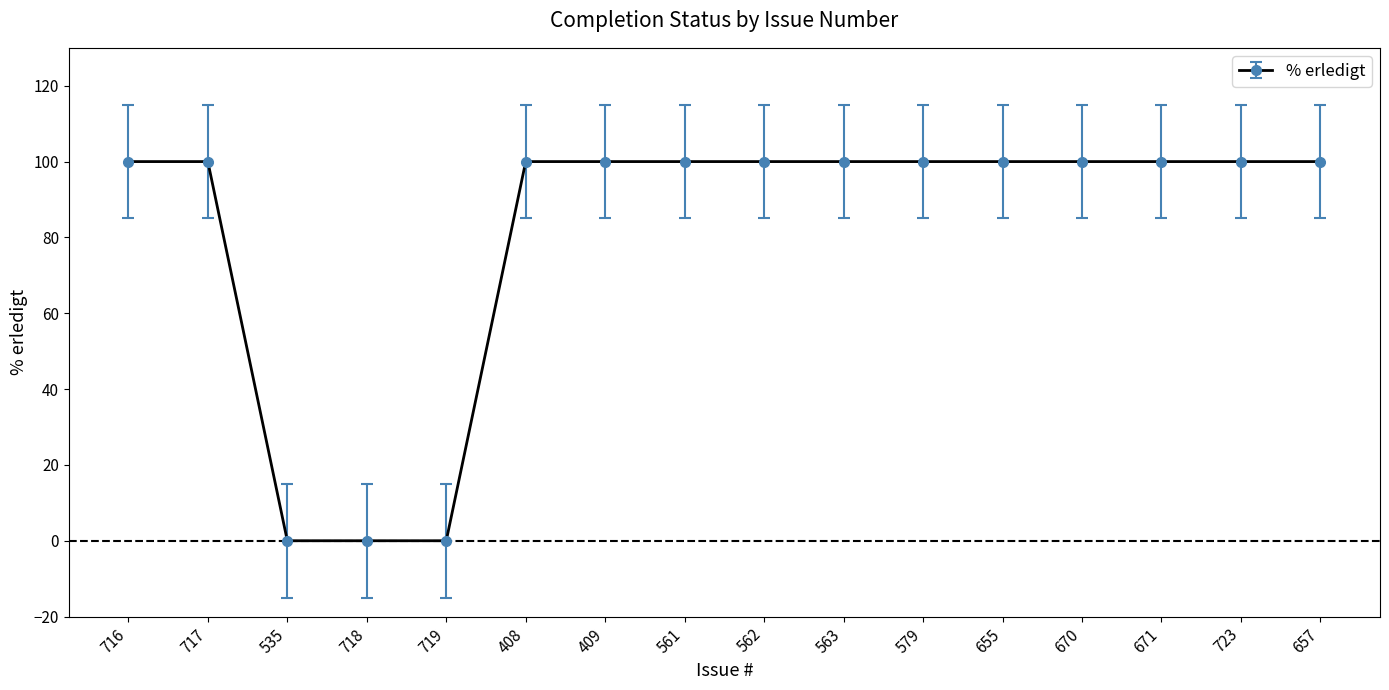

Reading right to left, what are all the values shown in this chart?

100	100	100	100	100	100	100	100	100	100	100	0	0	0	100	100